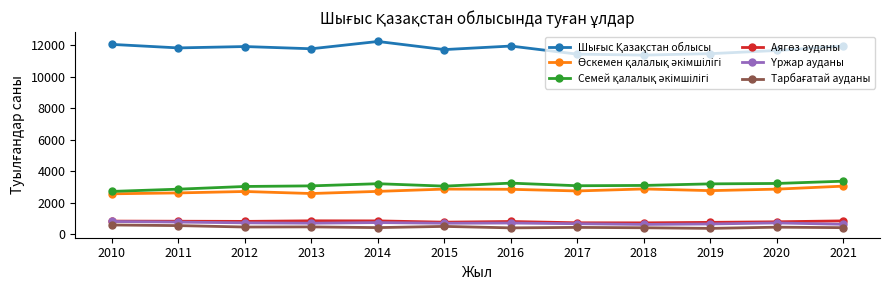

What is the total value across all series at 2013?

19474